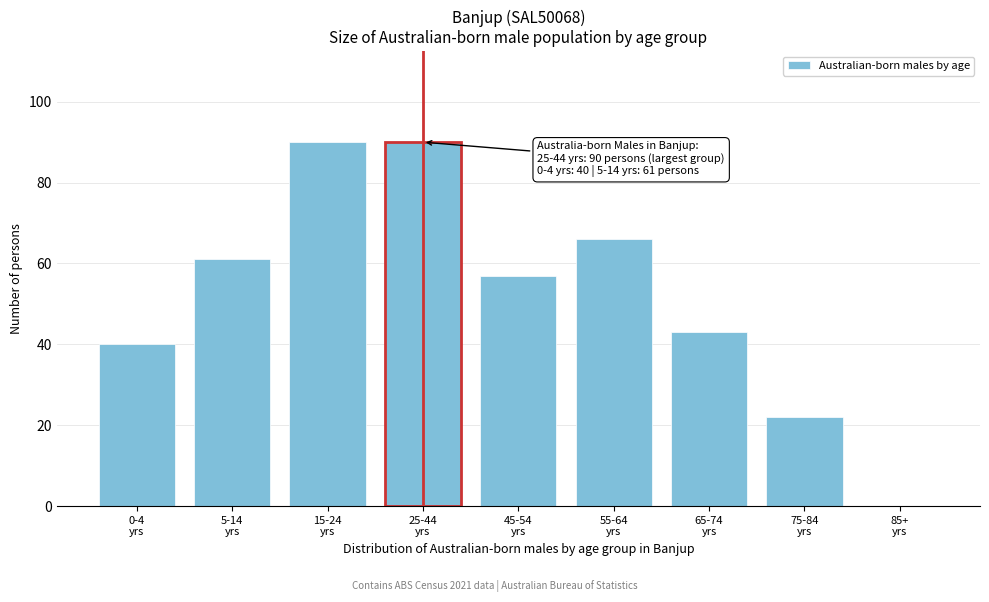

What is the sum of all values?

469